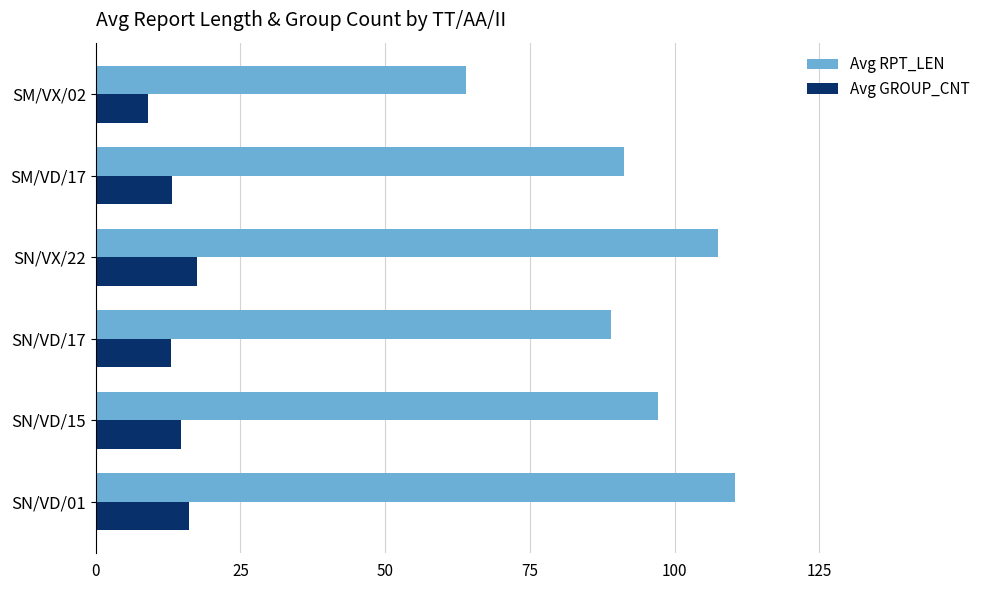

At how many categories does at least one series exceed 84?

5